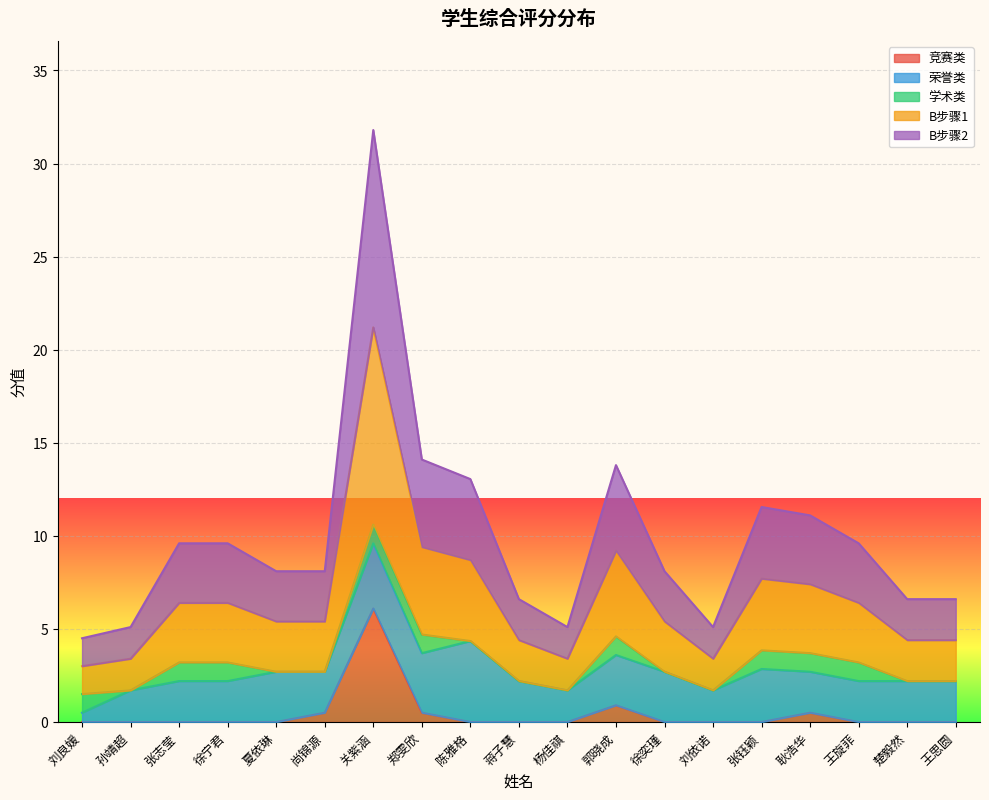

At how many categories does at least one series exceed 0?

19